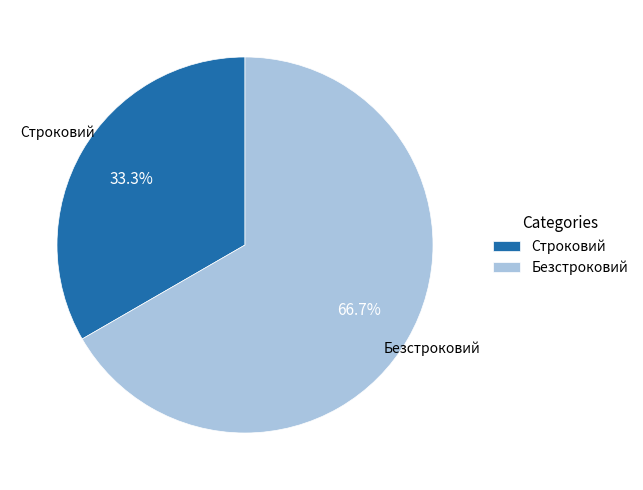

To the nearest percent, what percentage of the pie is Безстроковий?

67%